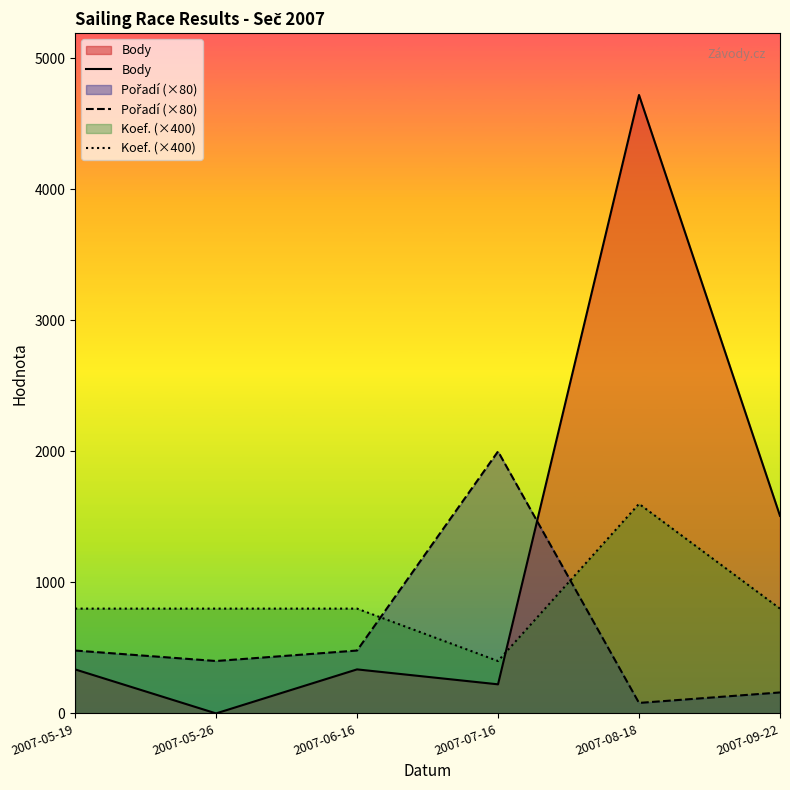

What is the spread (max minus min) of values at 2007-06-16?

464